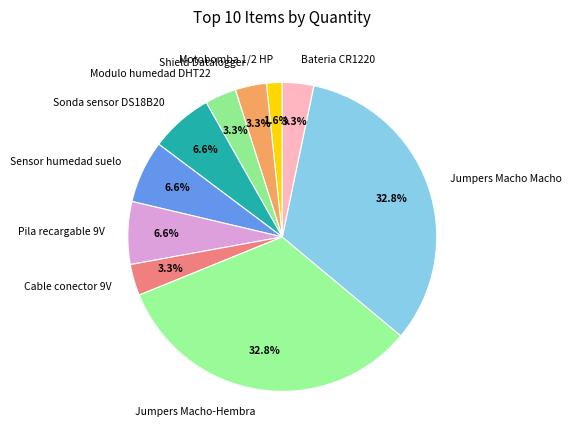

Approximately how many times larger is the value at Bateria CR1220 compared to Jumpers Macho-Hembra?

0.1